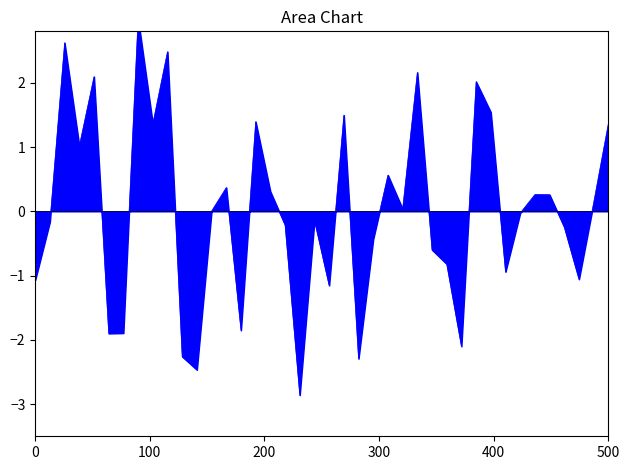

How many data points are above 0?

20